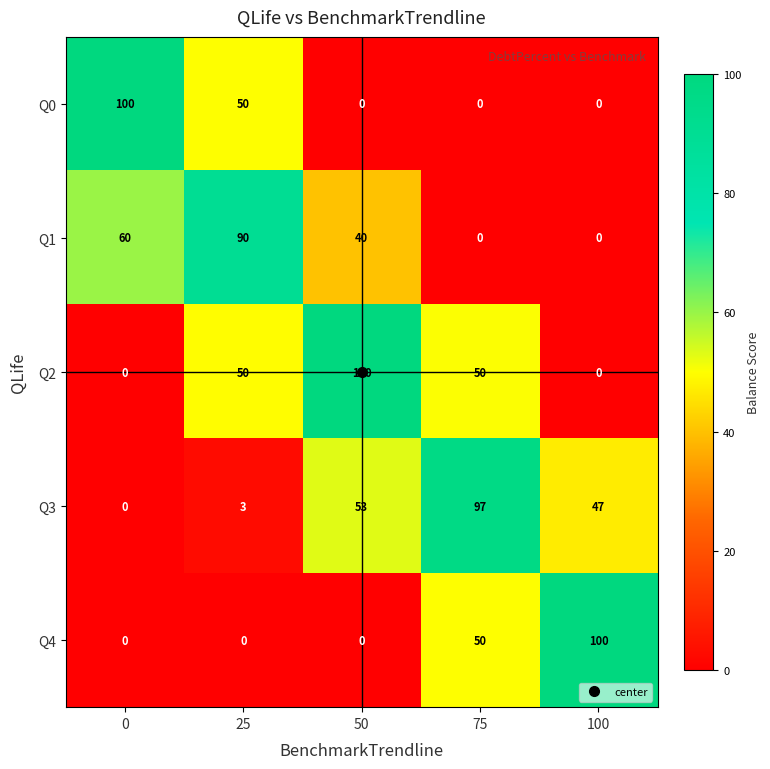

What is the difference between the highest and lowest values at 100?

100